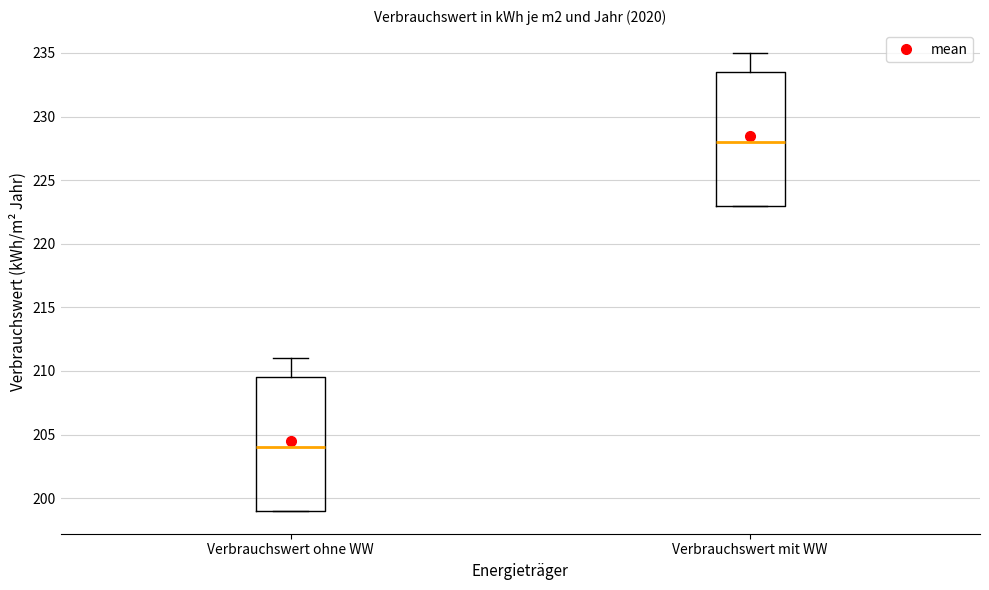

Reading left to right, transcribe this box plot: for each box, give where its median line is, the range the box spans, and where its two whiskers end, as read against the y-axis. The values are not printed on the chart, so give them approximately, as read against the axis.

Verbrauchswert ohne WW: median 204.0, box 199.0 to 209.5, whiskers 199.0 to 211.0
Verbrauchswert mit WW: median 228.0, box 223.0 to 233.5, whiskers 223.0 to 235.0